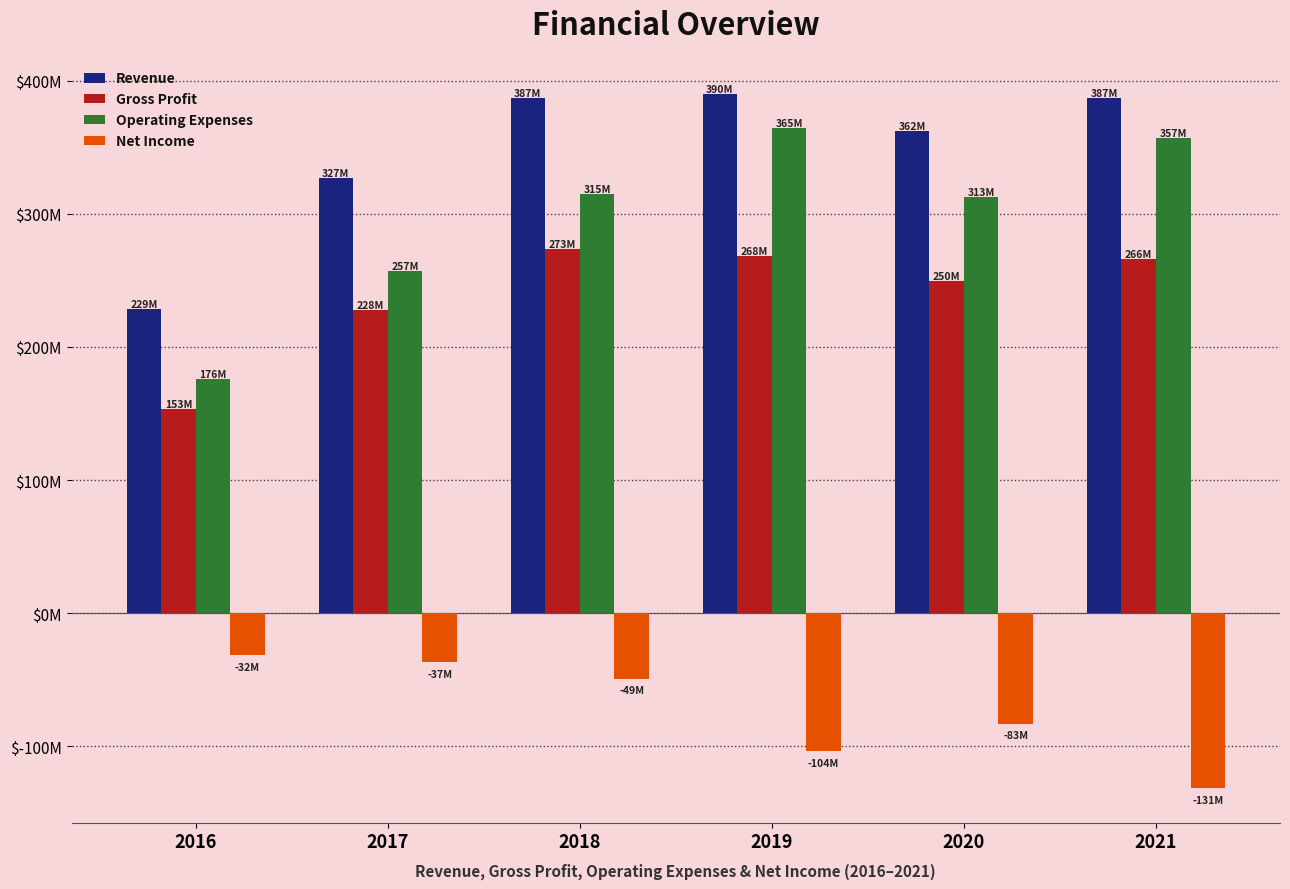

Are the bars grouped side by side (vs. stacked)?

Yes